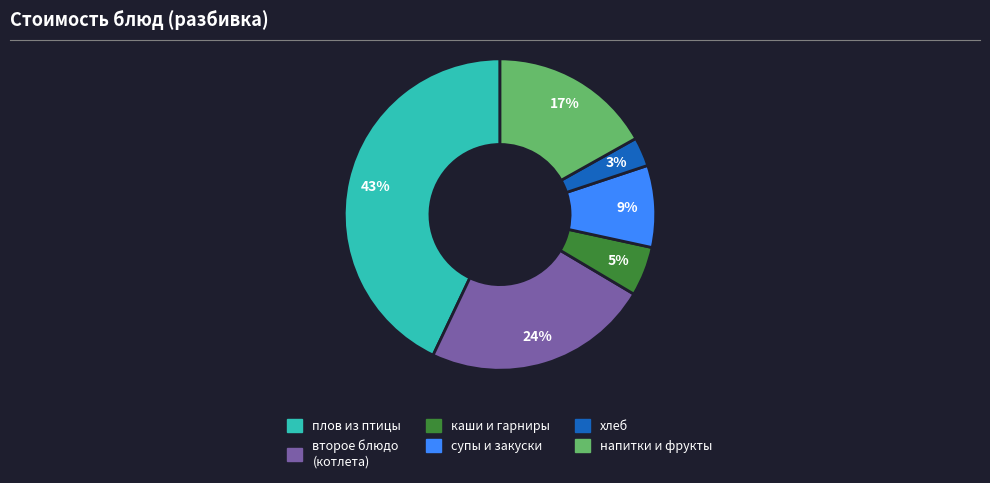

To the nearest percent, what is the difference between the largest and smallest slice percentages?

40%